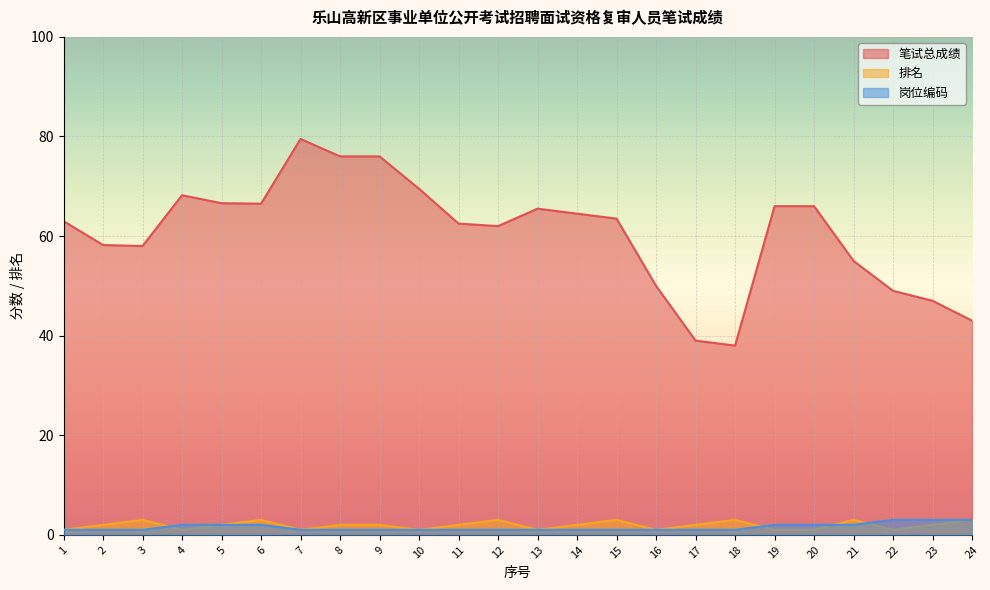

Which series has the widest spread of values?

笔试总成绩